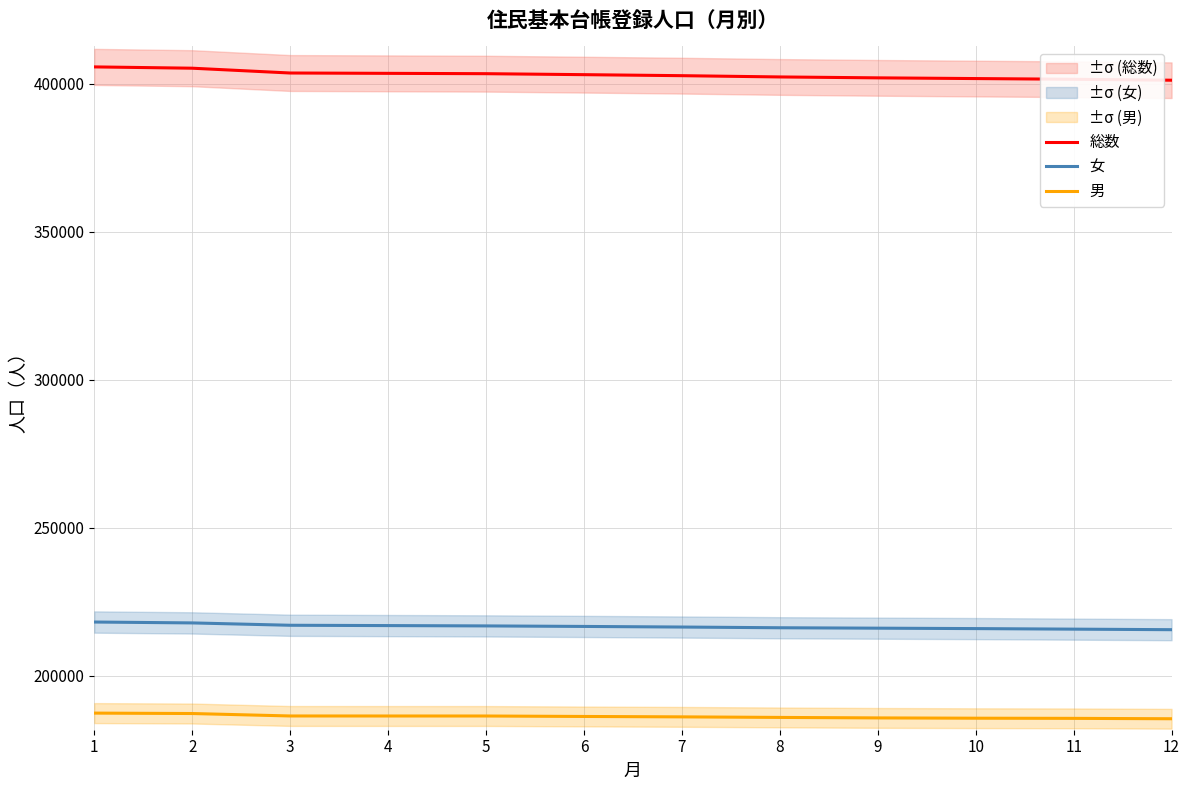

What are all the series names shown in the legend?

総数, 女, 男